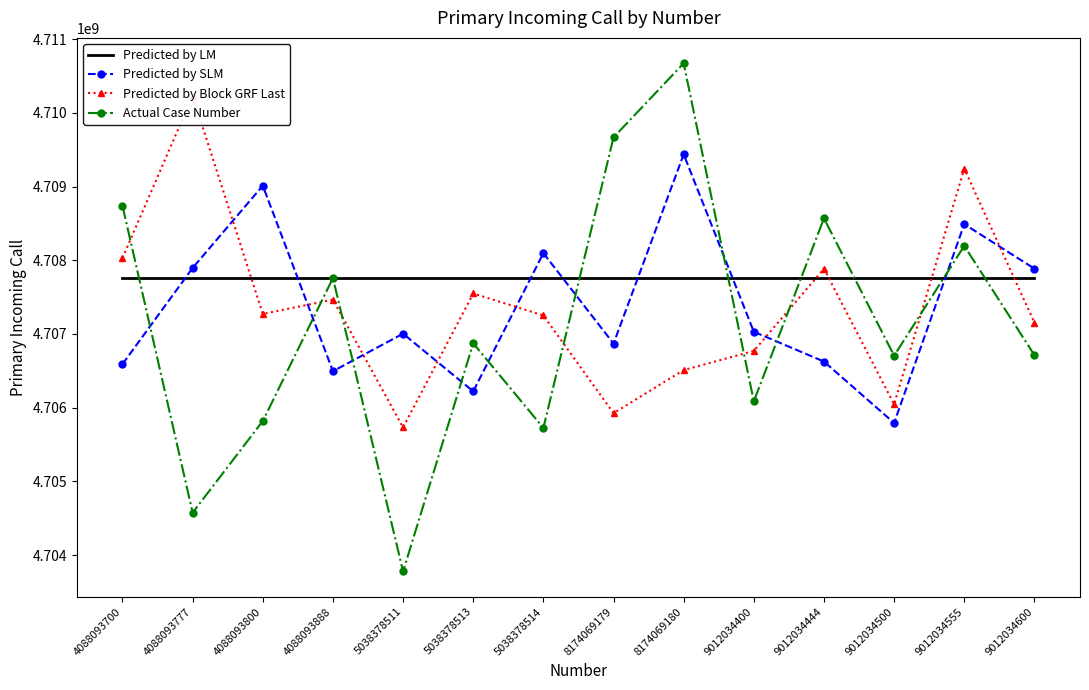

Reading left to right, what are all the values shown in this chart?

Predicted by LM: 4707762340.0	4707762340.0	4707762340.0	4707762340.0	4707762340.0	4707762340.0	4707762340.0	4707762340.0	4707762340.0	4707762340.0	4707762340.0	4707762340.0	4707762340.0	4707762340.0
Predicted by SLM: 4706591429.1	4707895771.0	4709011276.2	4706495038.1	4707004378.3	4706221807.8	4708096394.3	4706869204.4	4709436430.3	4707030335.6	4706626033.2	4705793167.4	4708489911.2	4707886026.4
Predicted by Block GRF Last: 4708031586.3	4710229788.2	4707271669.6	4707465847.4	4705731854.1	4707549504.9	4707251573.4	4705925879.1	4706510769.0	4706770053.5	4707884534.9	4706046144.3	4709242574.1	4707154175.4
Actual Case Number: 4708737250.3	4704576879.7	4705818885.9	4707758184.8	4703780170.5	4706873393.6	4705725579.5	4709666241.1	4710670951.9	4706086836.3	4708568447.8	4706705599.6	4708194416.6	4706713816.9